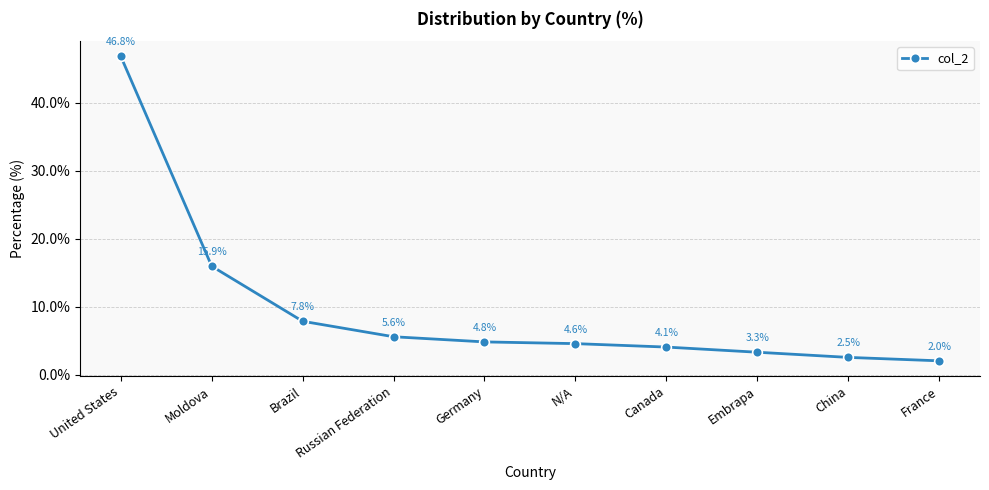

Is it true that the value at United States is 46.8?

True